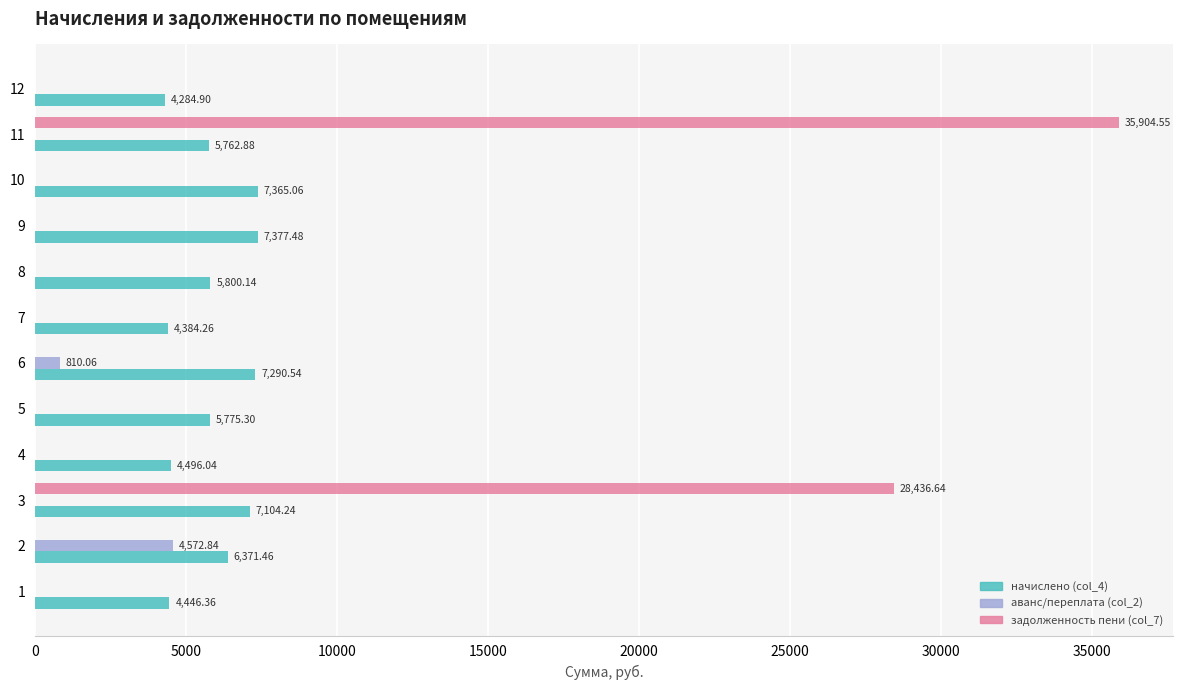

Is the value of начислено (col_4) at 9 greater than the value of задолженность пени (col_7) at 8?

Yes